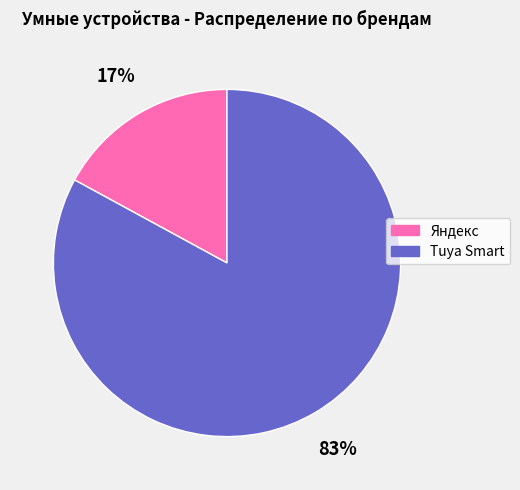

To the nearest percent, what is the average slice percentage?

50%